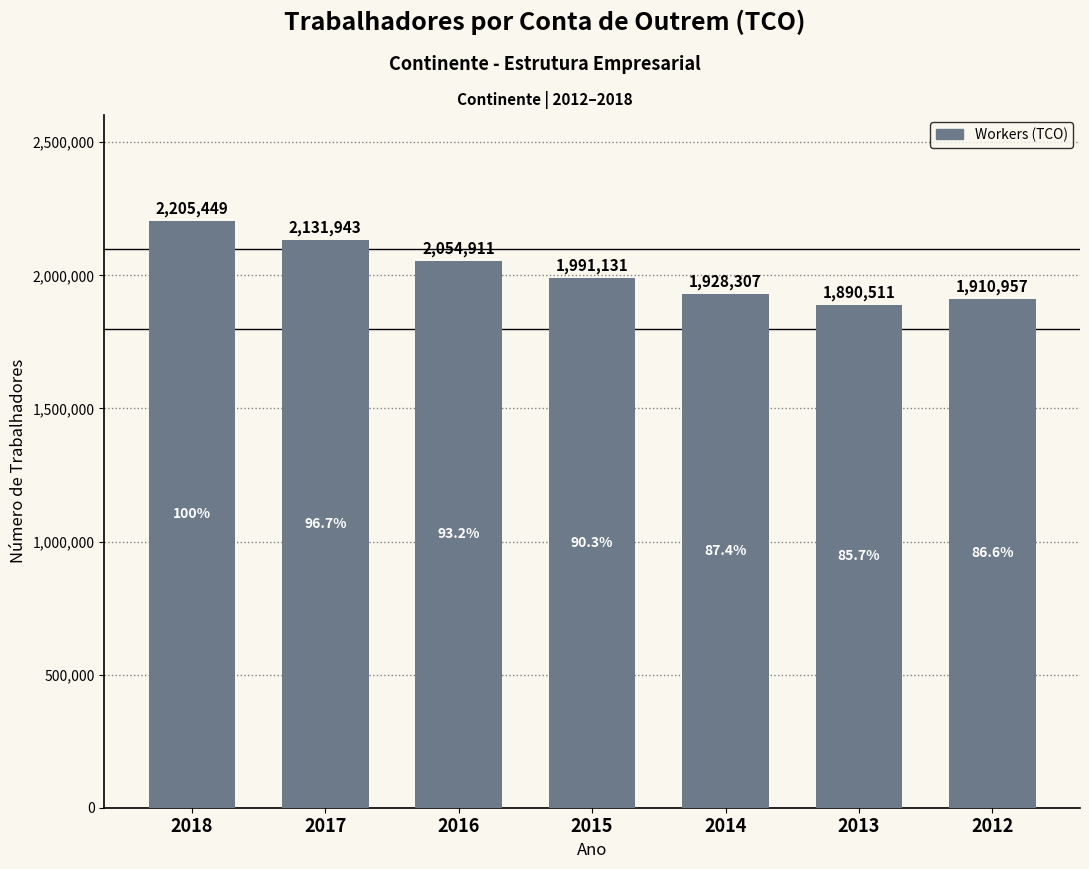

At which label is the value closest to 2047980?

2016